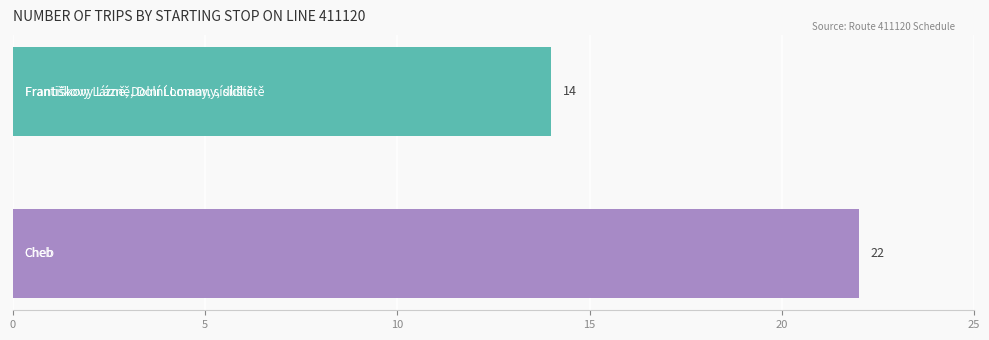

What is the smallest value displayed?

14